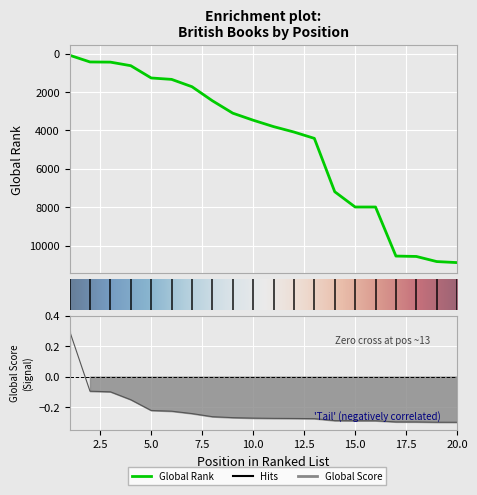

What is the total value across all series at 11?

3802.7